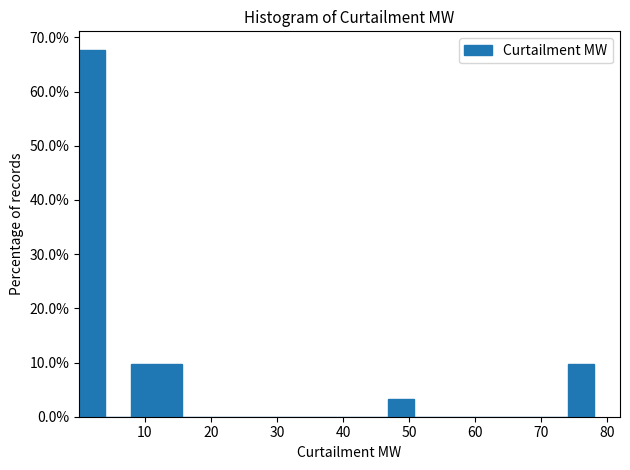

Read against the x-axis, roughly where is the centre of the tallest bar?

2